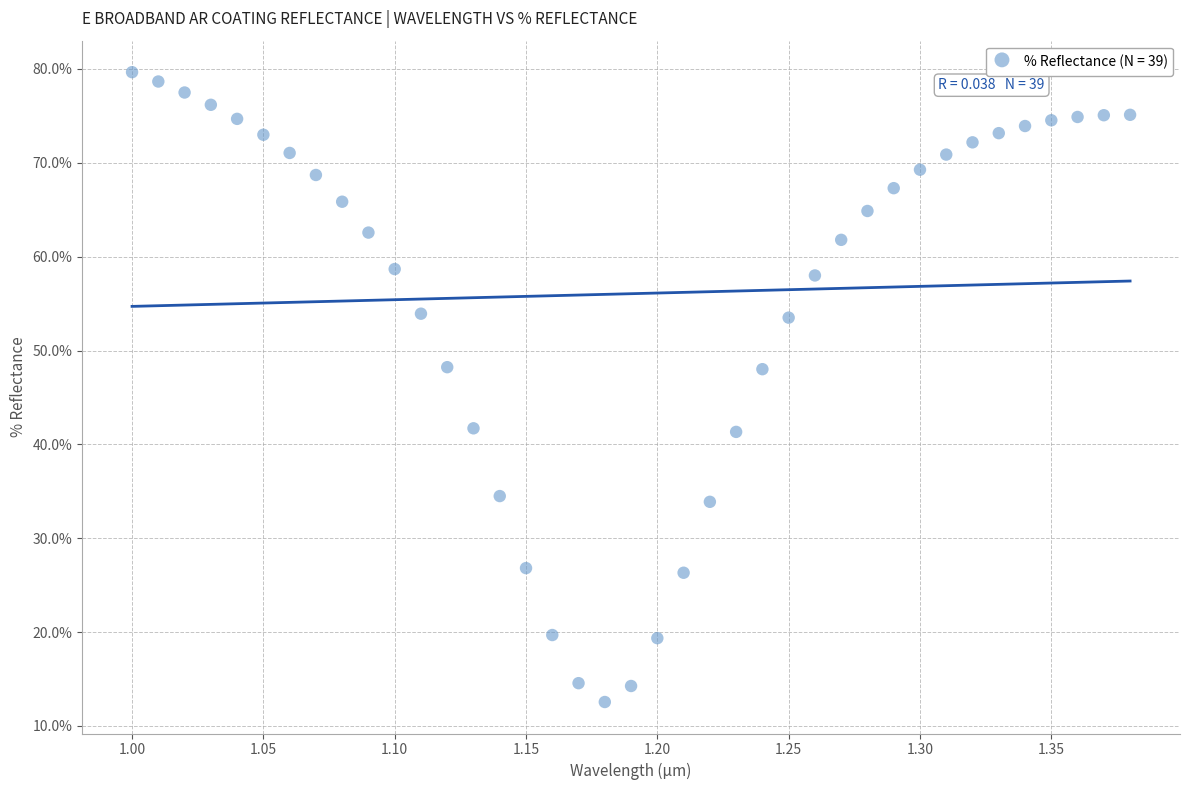

What is the range of Y values (max minus min)?

67.1